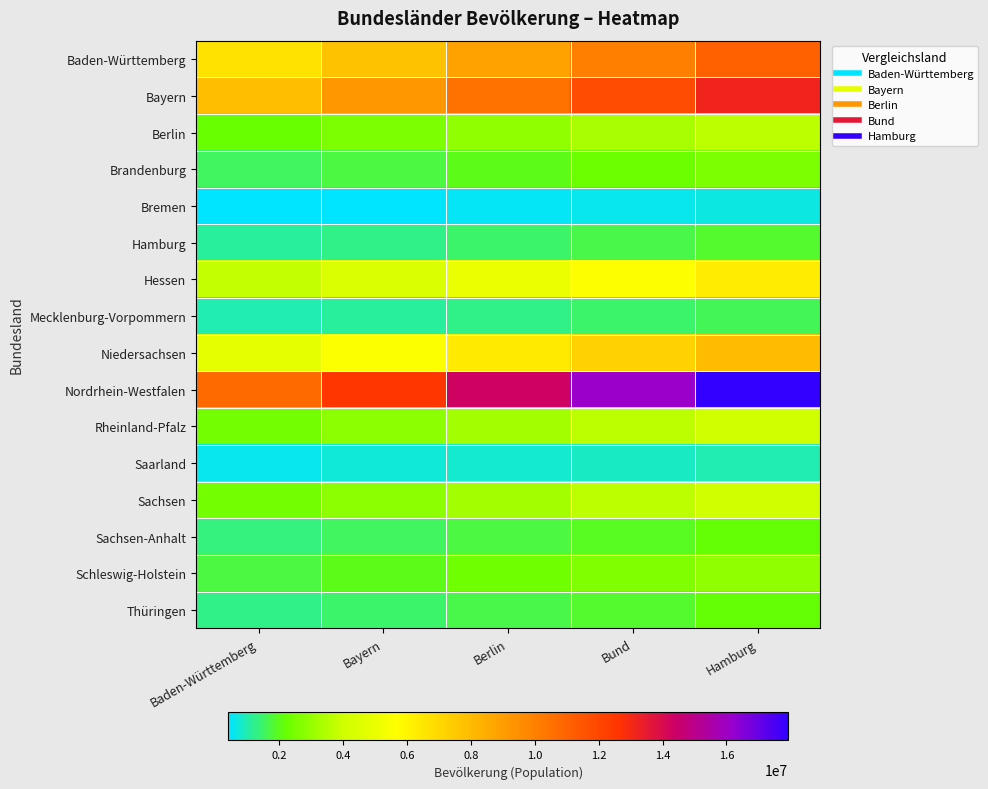

Which series has the largest total across all categories?

Nordrhein-Westfalen